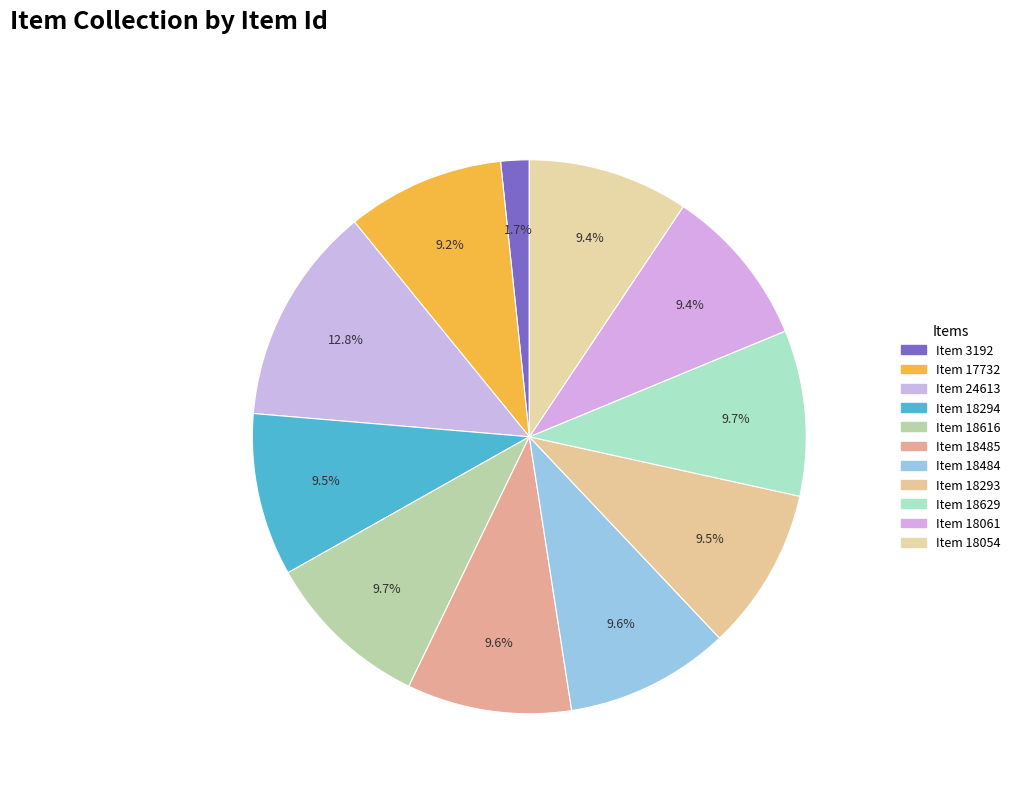

Is Item 3192 the majority of the pie?

No